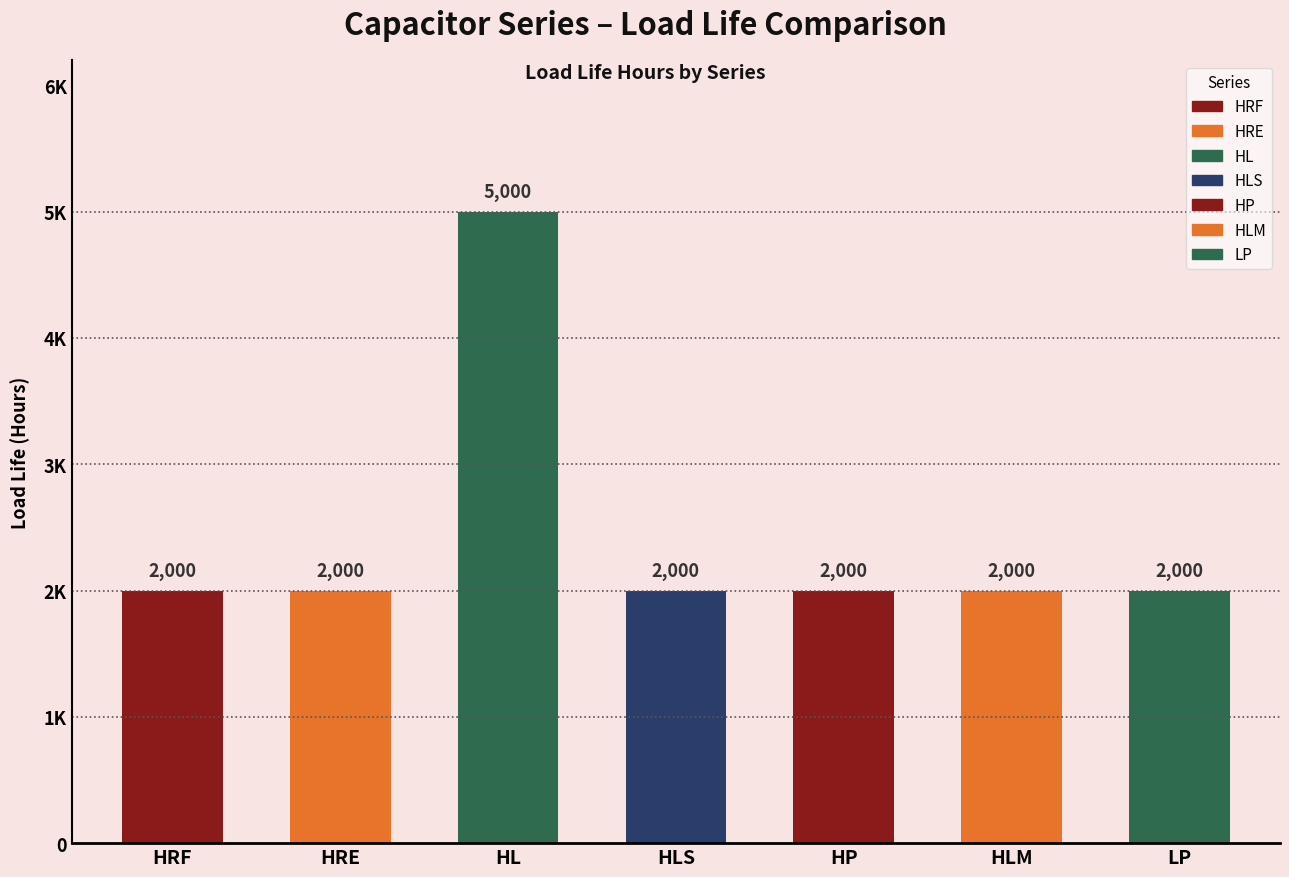

Between HRE and HLS, which is larger?

HRE